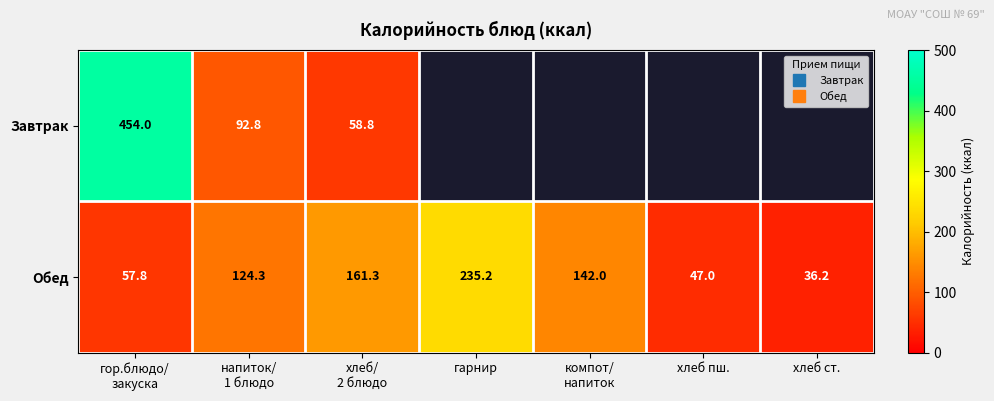

Is it true that Обед equals 47.0 at хлеб пш.?

True